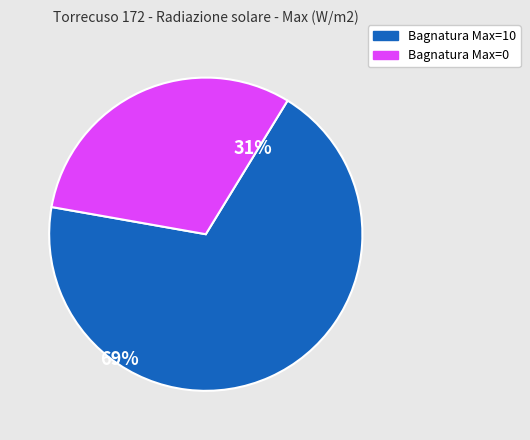

Is there a majority slice in this chart?

Yes